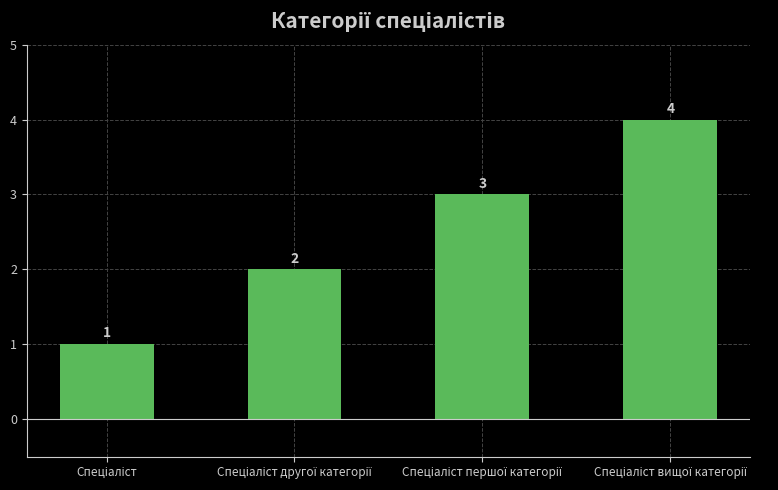

Count the values in the range 2 to 4.

3